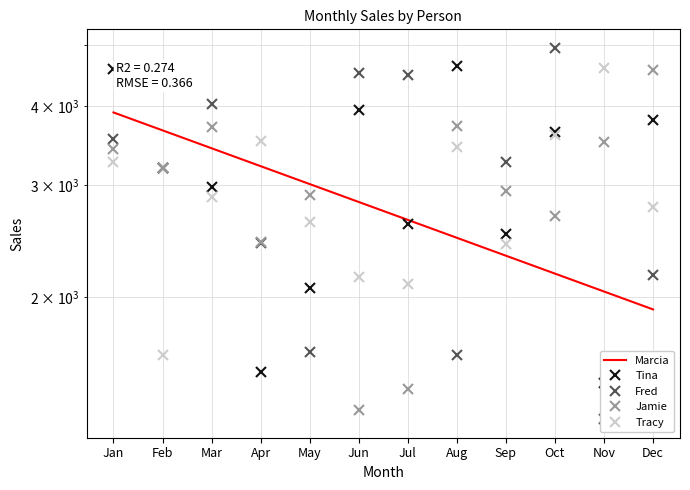

At which label is Fred closest to 3111?

Feb